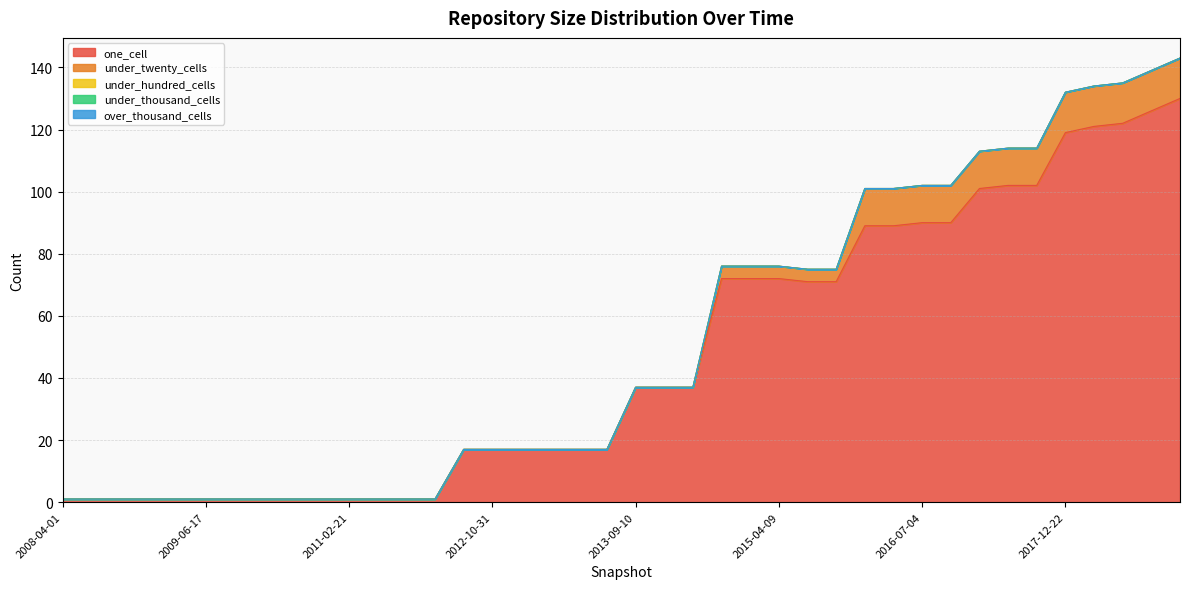

What is the difference between the highest and lowest values at 2012-10-31?

17